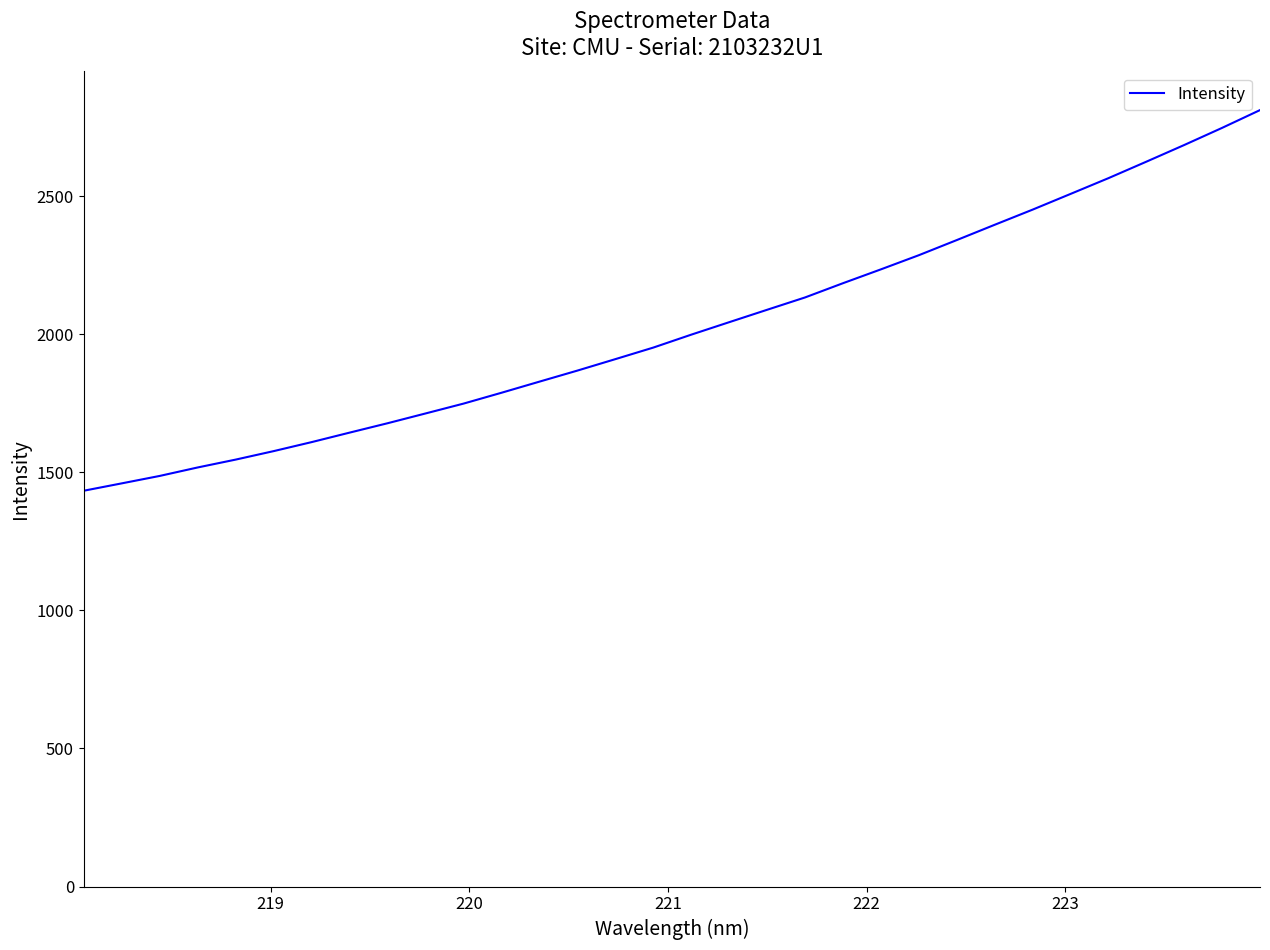

What is the smallest value displayed?

1433.0